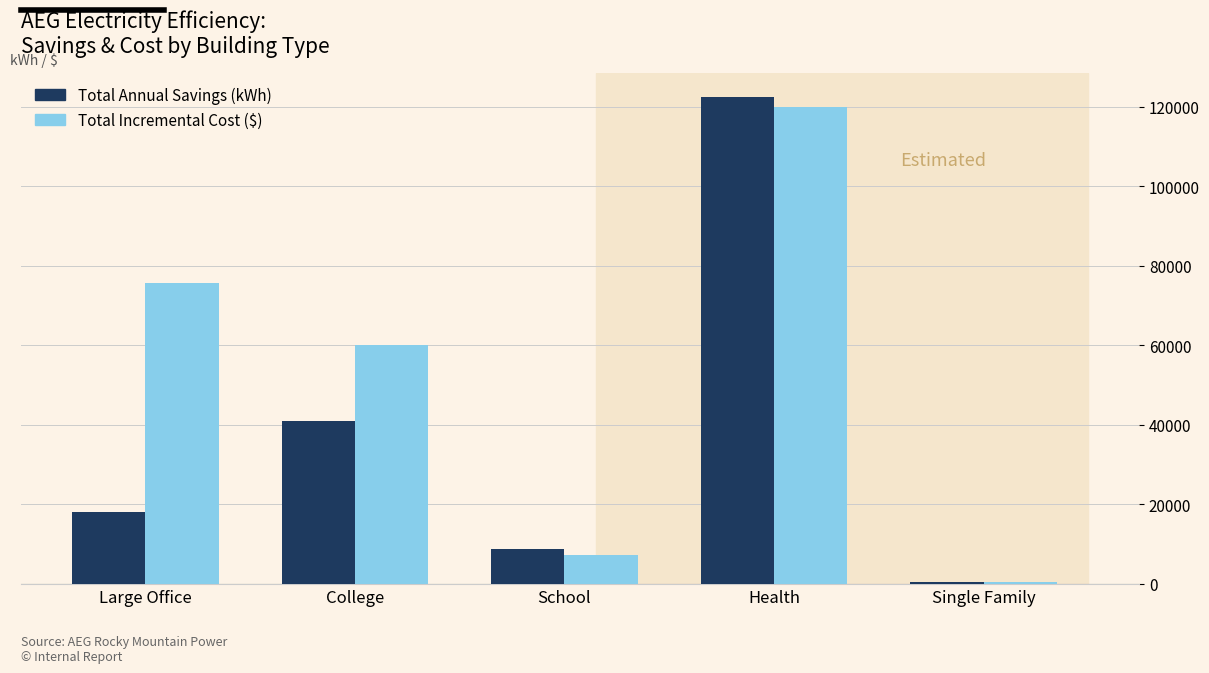

What is the label of the 2nd bar from the left?

College